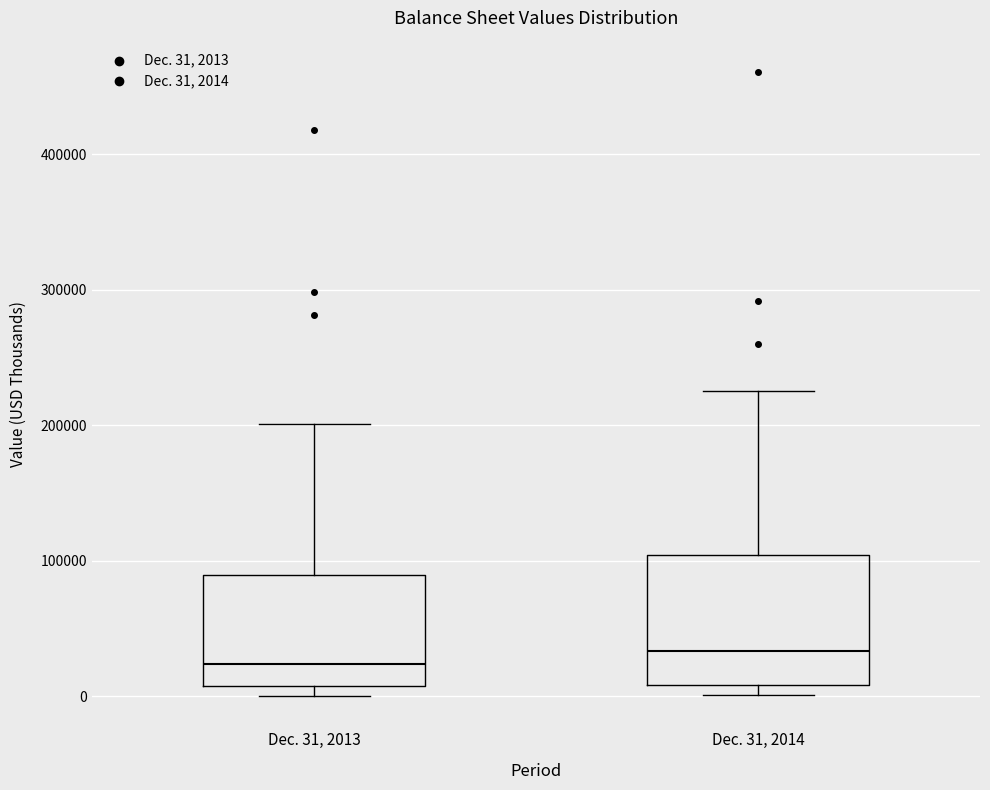

Reading left to right, transcribe this box plot: for each box, give where its median line is, the range the box spans, and where its two whiskers end, as read against the y-axis. The values are not printed on the chart, so give them approximately, as read against the axis.

Dec. 31, 2013: median 20000, box 10000 to 90000, whiskers 0 to 200000
Dec. 31, 2014: median 30000, box 10000 to 100000, whiskers 0 to 230000